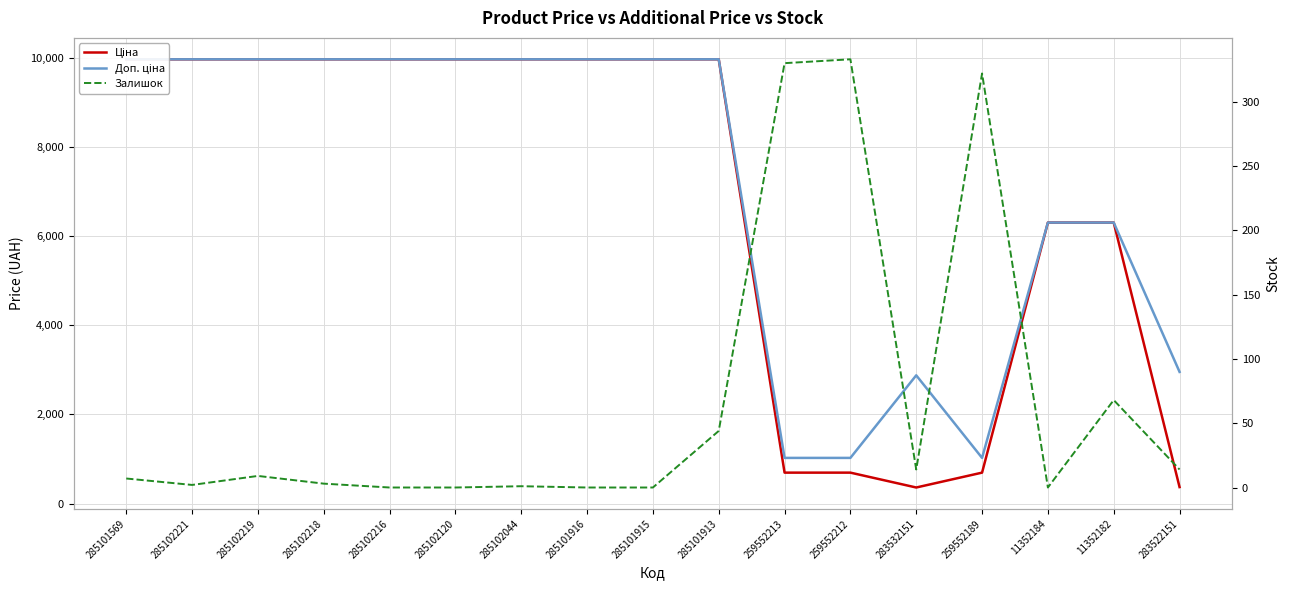

What are all the series names shown in the legend?

Ціна, Доп. ціна, Залишок